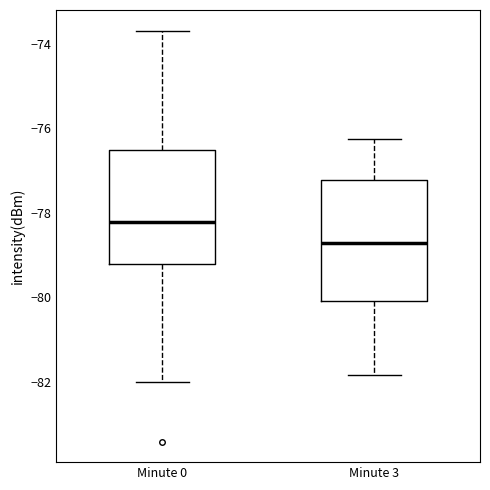

Where is the lower edge of the box for Minute 0 on the y-axis? The values are not printed on the chart, so give them approximately, as read against the axis.

-79.2